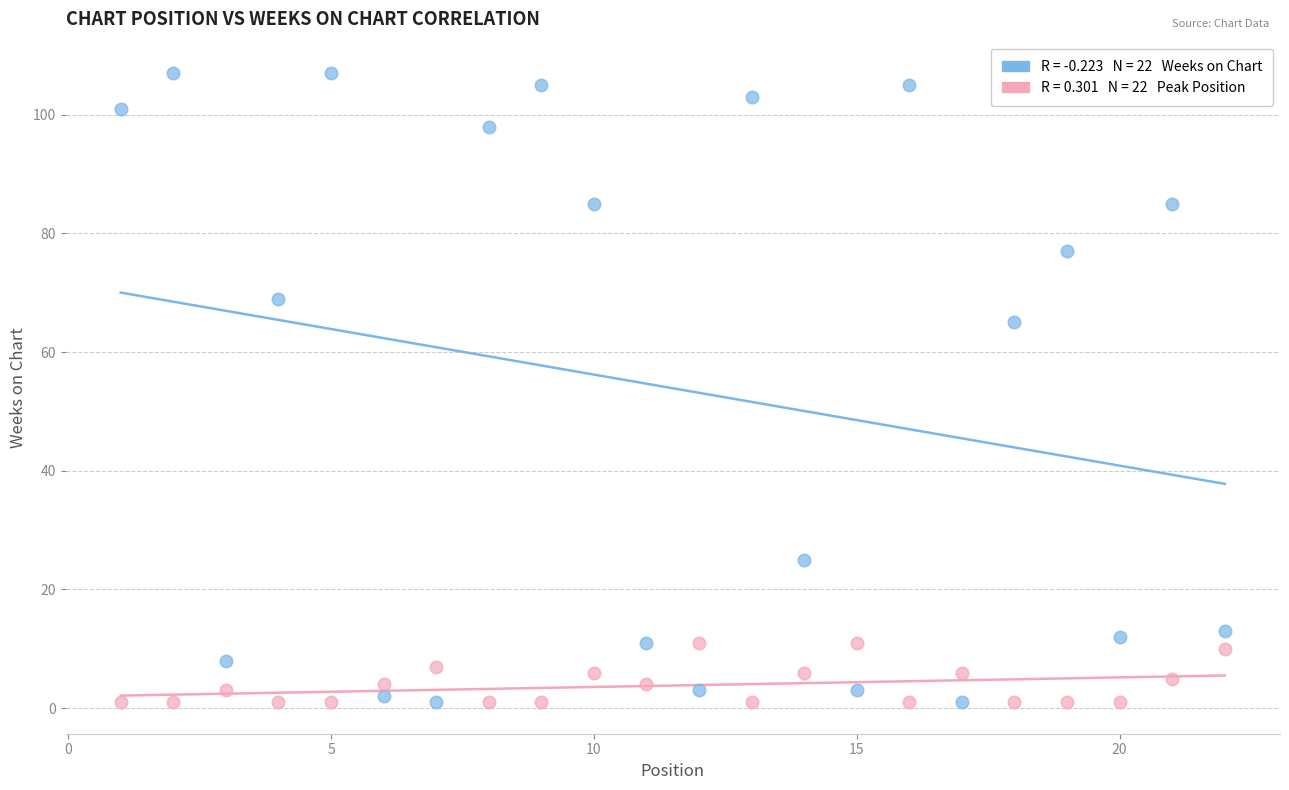

Across all data points, what is the range of X values (max minus min)?

21